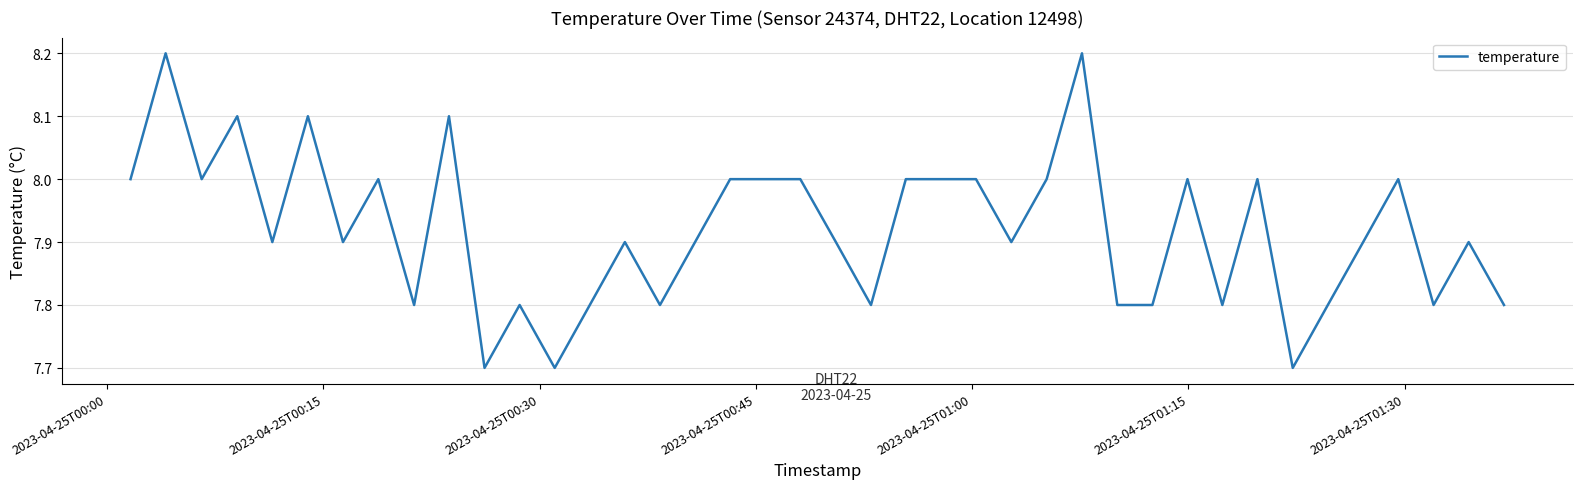

How many lines are shown in the chart?

1